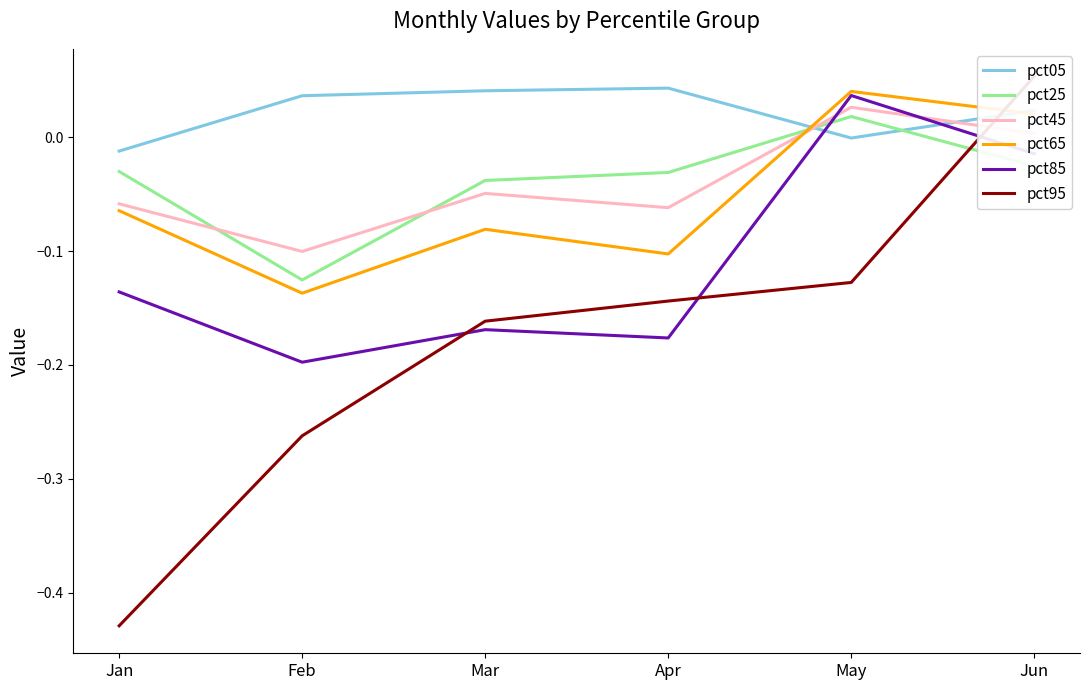

How many data points in pct65 are less than 0?

4